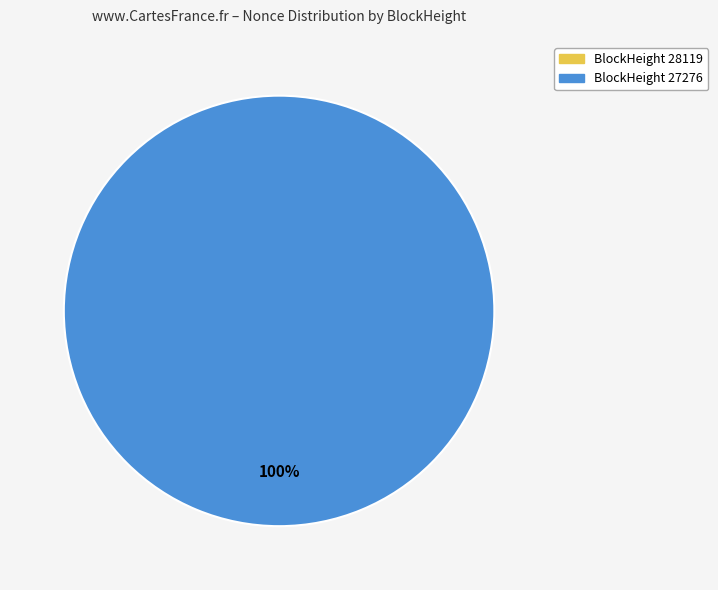

Which category accounts for the majority?

27276